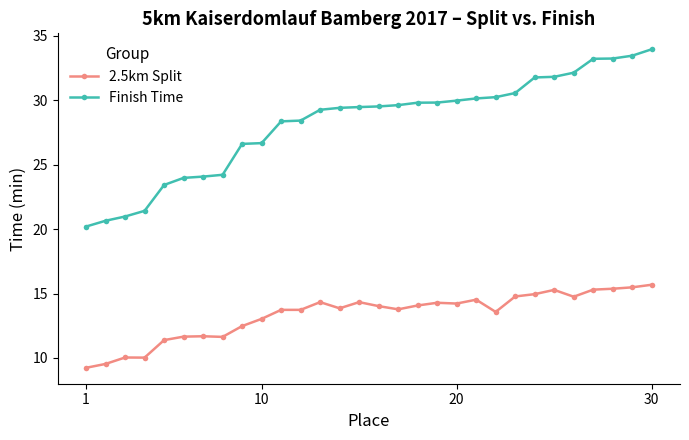

What is the difference between the maximum and minimum values in the Finish Time series?

13.8